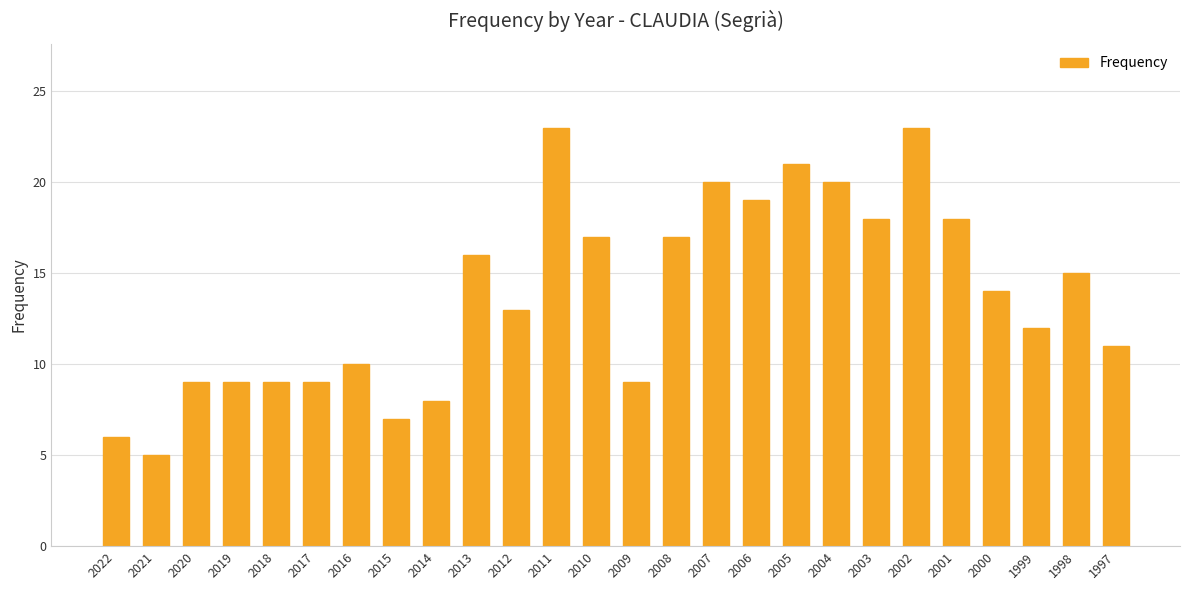

What is the value of the 15th bar from the left?

17